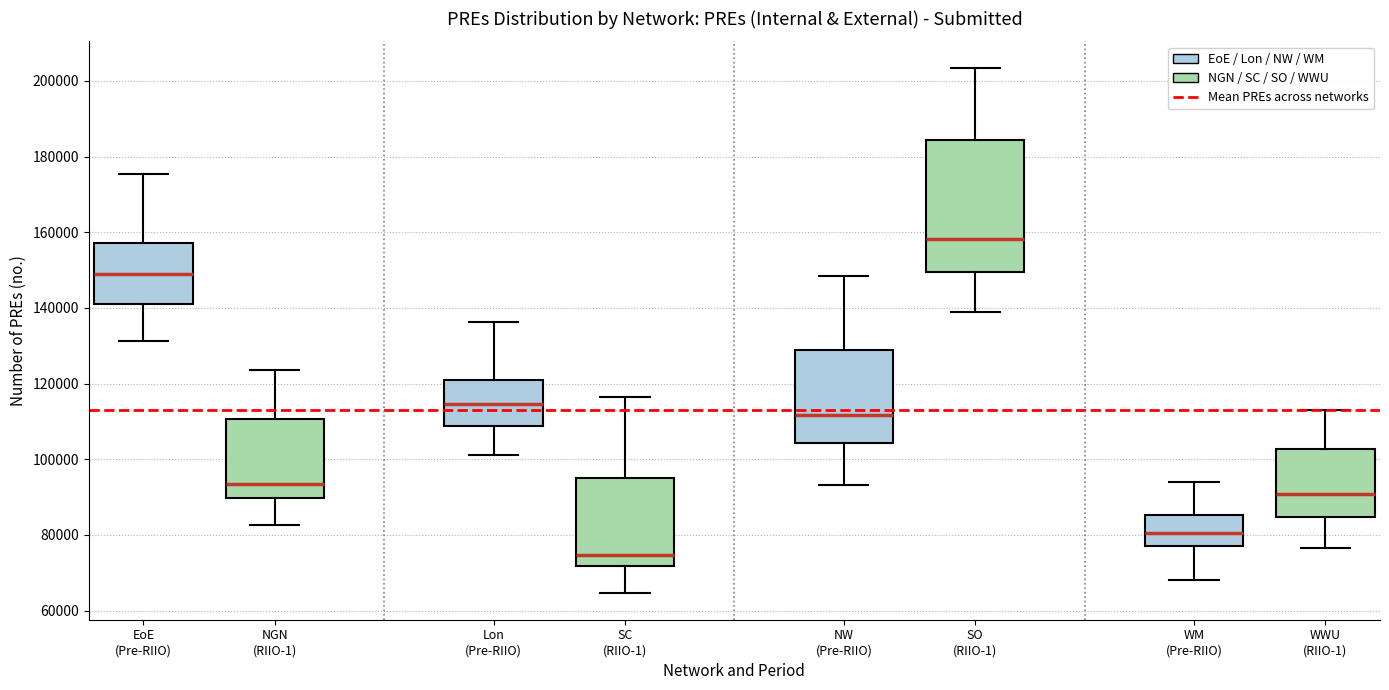

Comparing the boxes themselves (not the whiskers), which one is the tallest?

SO (RIIO-1)